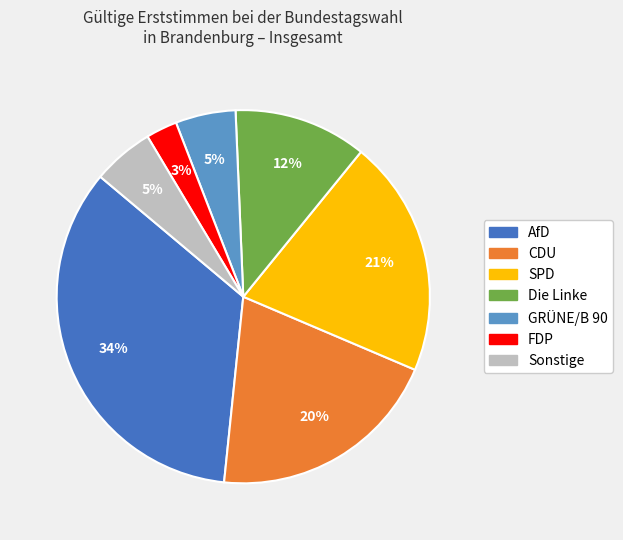

Is the sum of Sonstige and Die Linke greater than half?

No